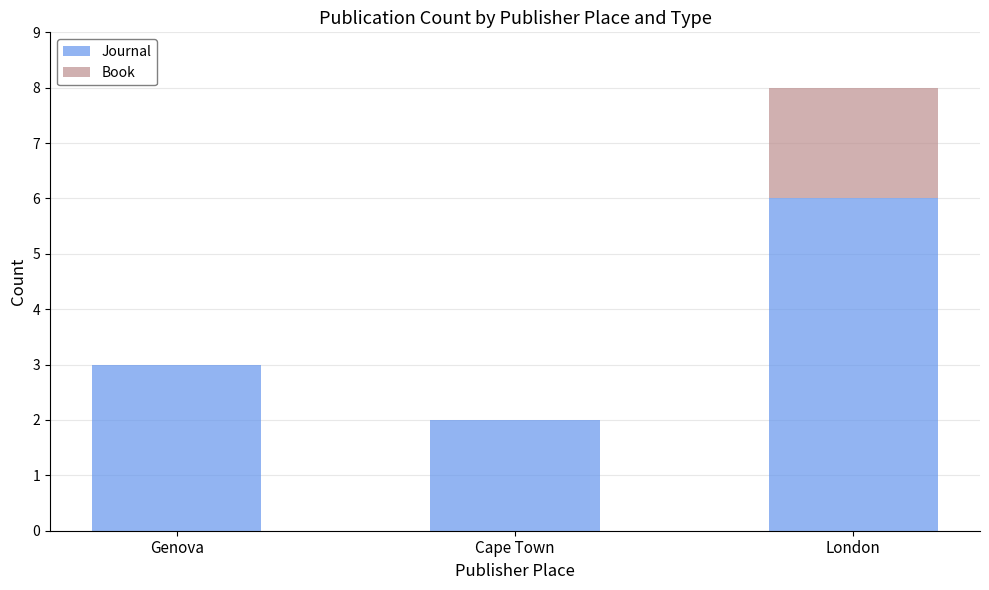

What are all the series names shown in the legend?

Journal, Book